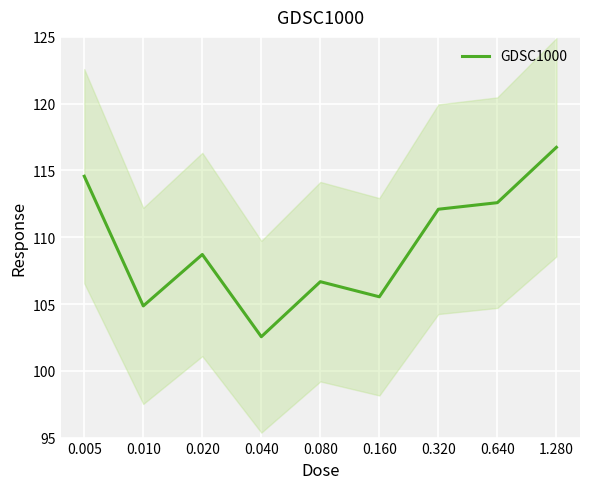

How many categories are shown in the chart?

9